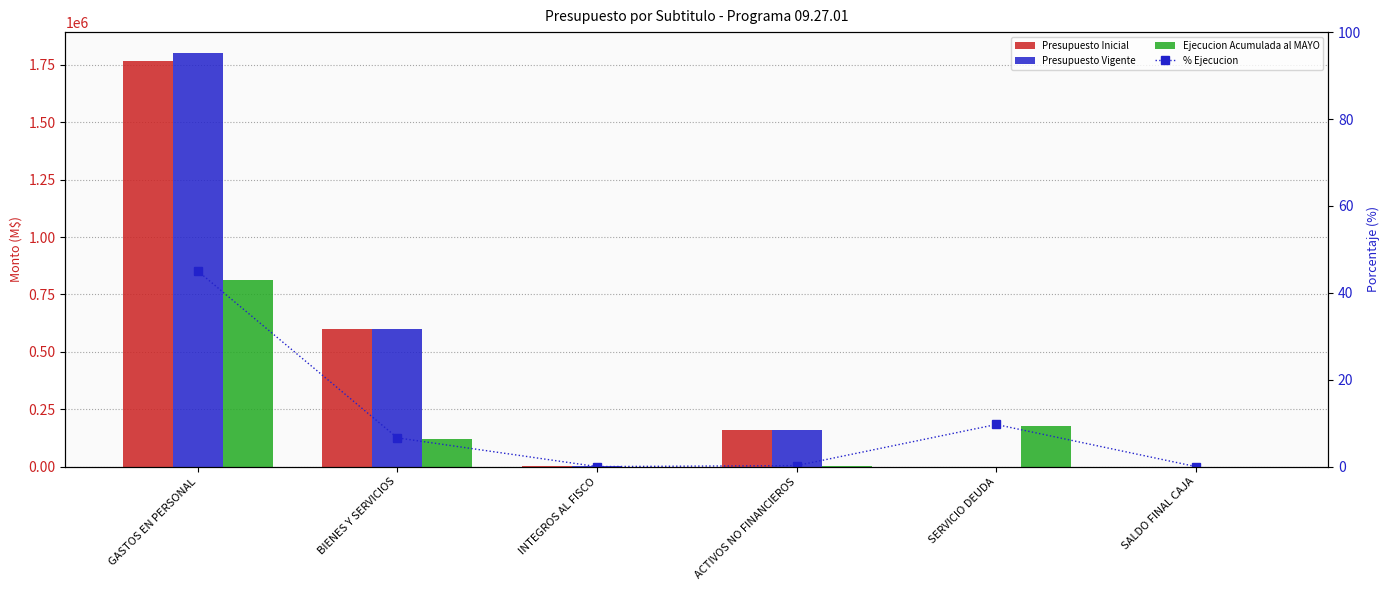

Which series has the largest total across all categories?

Presupuesto Vigente